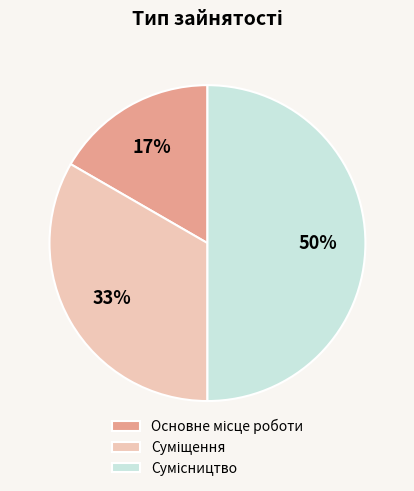

Count the number of slices in the pie.

3